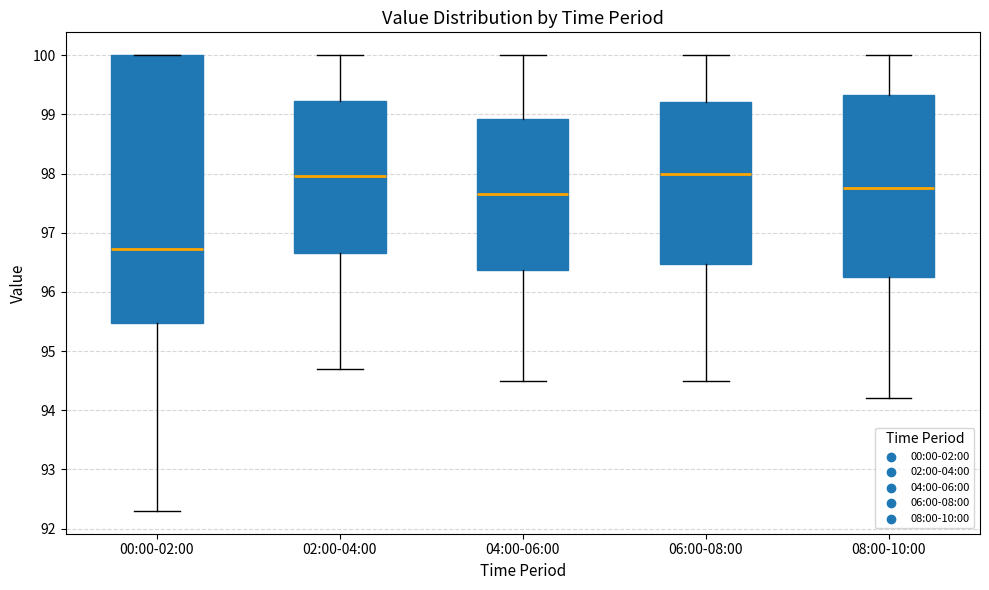

Which box has the lowest median line?

00:00-02:00